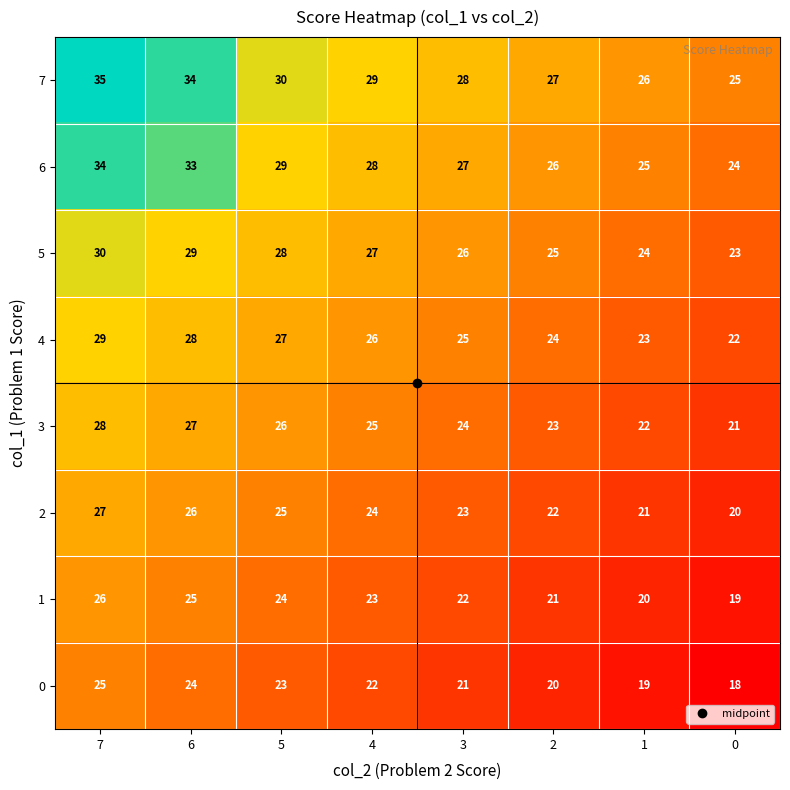

Which series has the largest total across all categories?

7